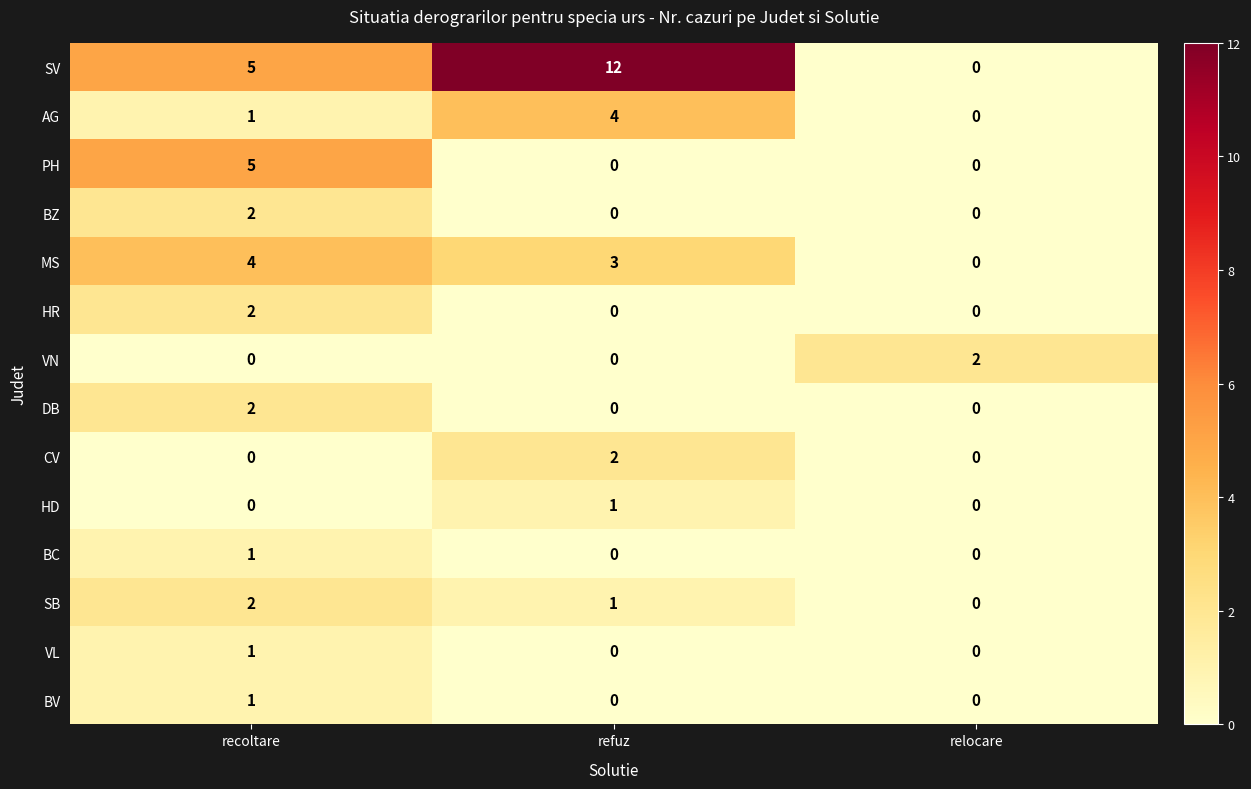

How many data points does each series have?

3